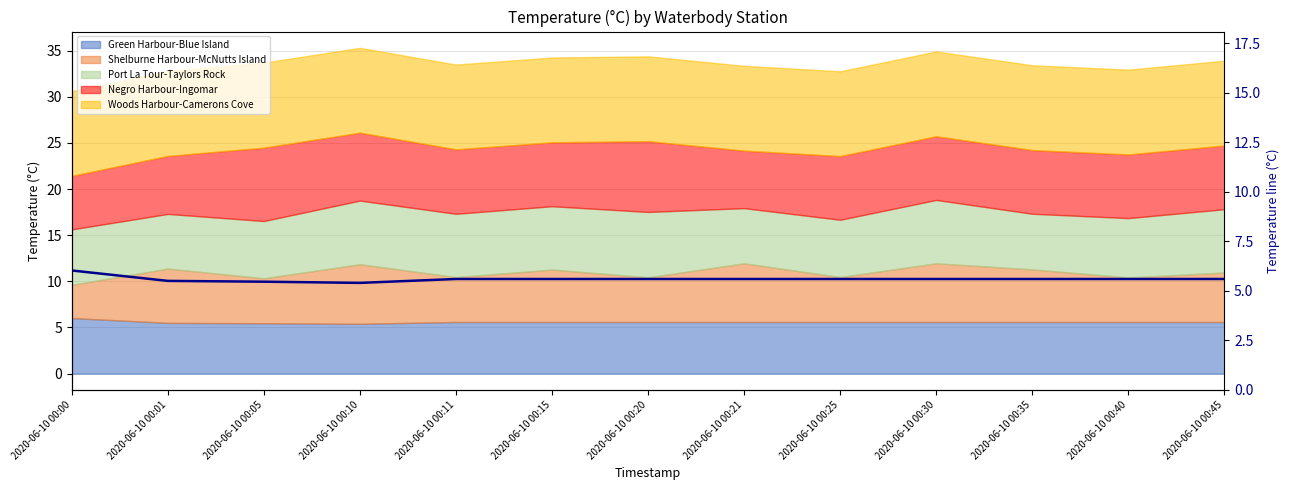

Reading left to right, what are all the values shown in this chart?

6.0	5.5	5.5	5.4	5.6	5.6	5.6	5.6	5.6	5.6	5.6	5.6	5.6